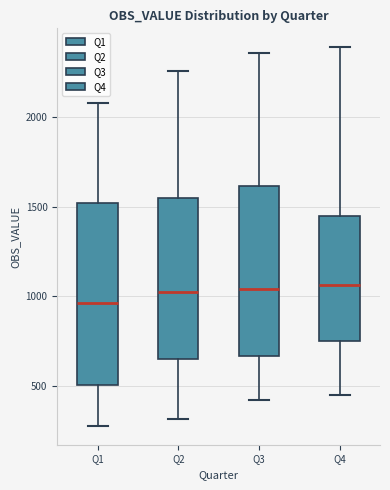

Reading left to right, transcribe this box plot: for each box, give where its median line is, the range the box spans, and where its two whiskers end, as read against the y-axis. The values are not printed on the chart, so give them approximately, as read against the axis.

Q1: median 950, box 500 to 1500, whiskers 300 to 2100
Q2: median 1000, box 650 to 1550, whiskers 300 to 2250
Q3: median 1050, box 650 to 1600, whiskers 400 to 2350
Q4: median 1050, box 750 to 1450, whiskers 450 to 2400